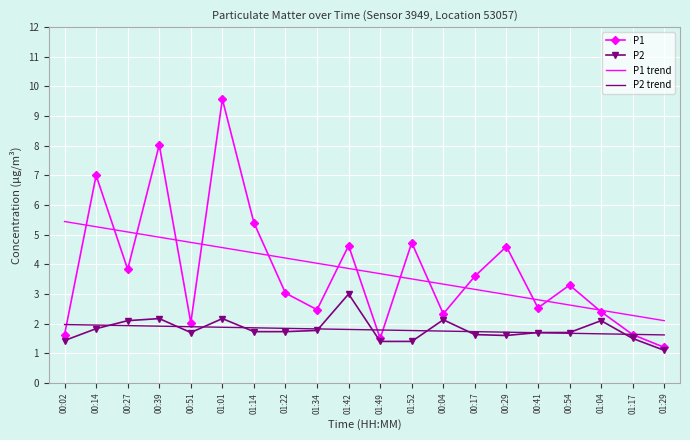

True or false: P1 has a value of 2.3 at 00:17.

False